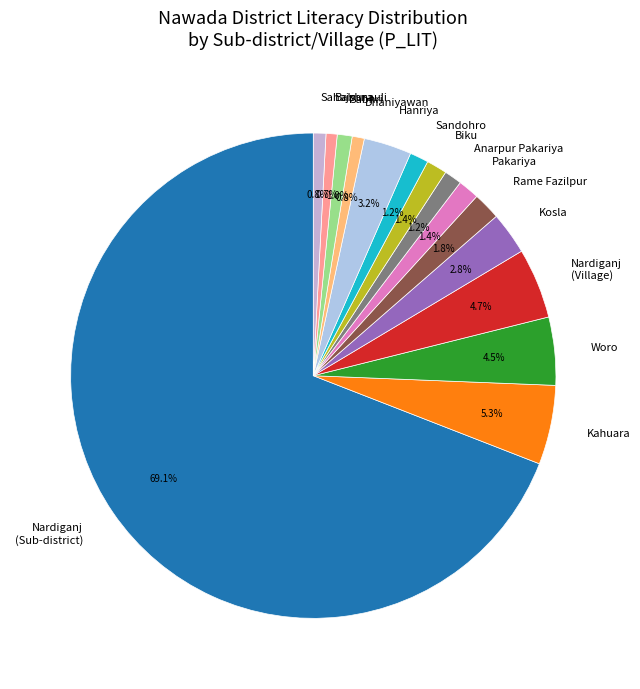

What is the ratio of the value at Sandohro to the value at Kosla?

0.4